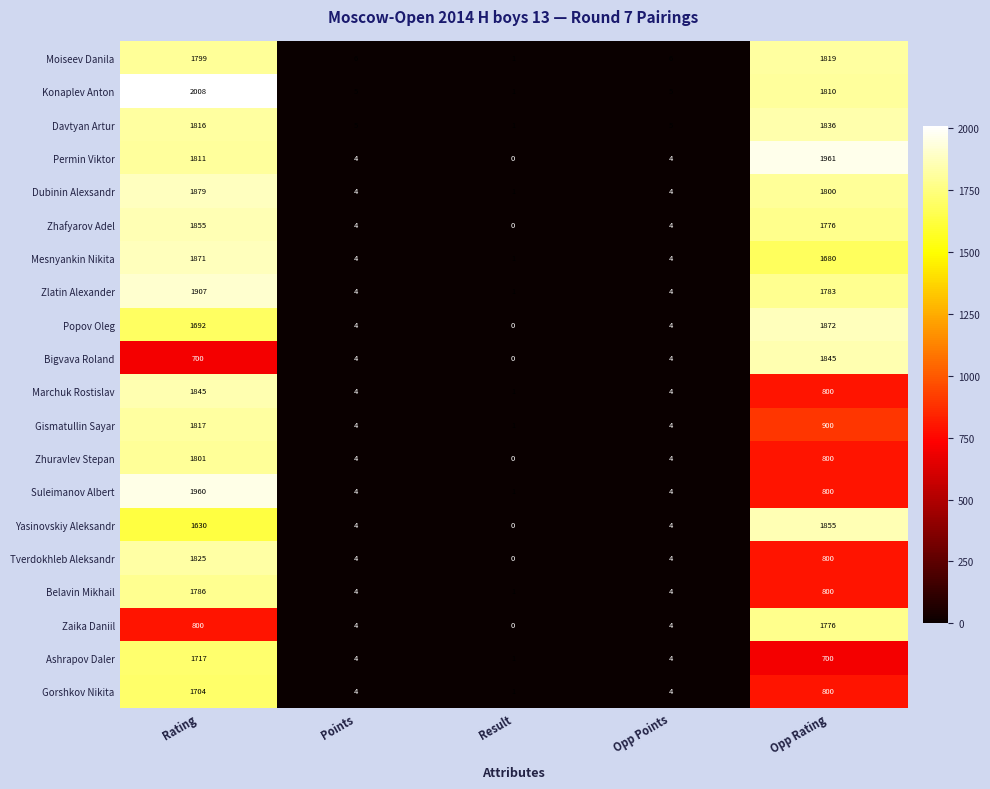

Is it true that Konaplev Anton equals 2008 at Rating?

True